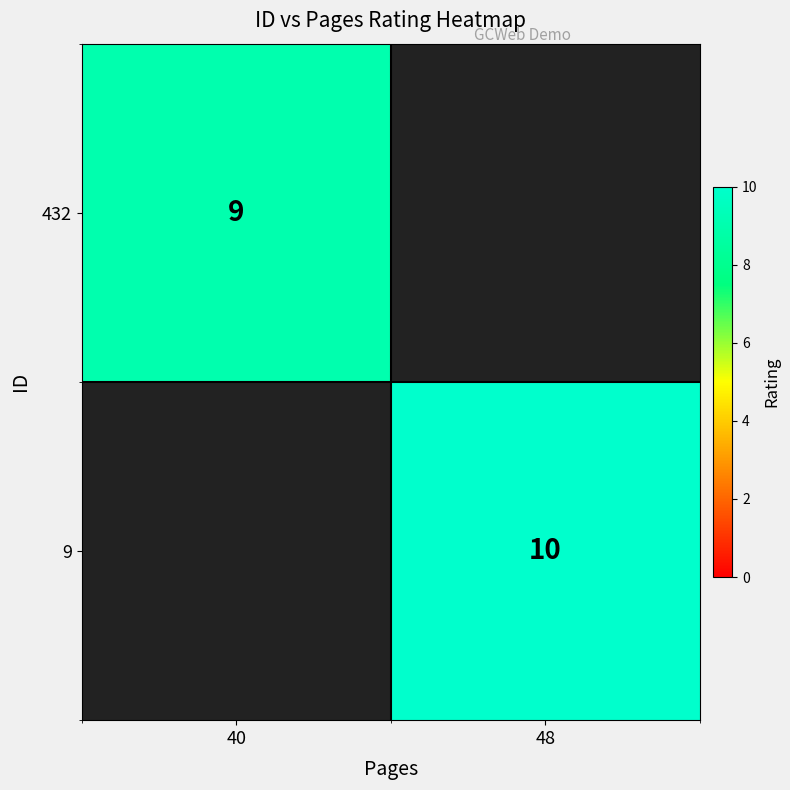

The value of 9 at 48 is 10. True or false?

True